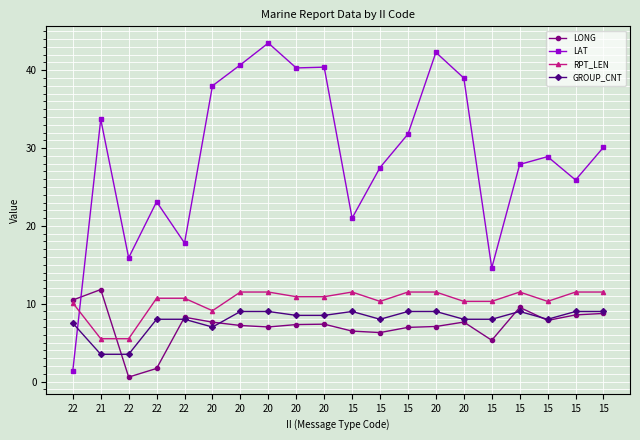

How many lines are shown in the chart?

4